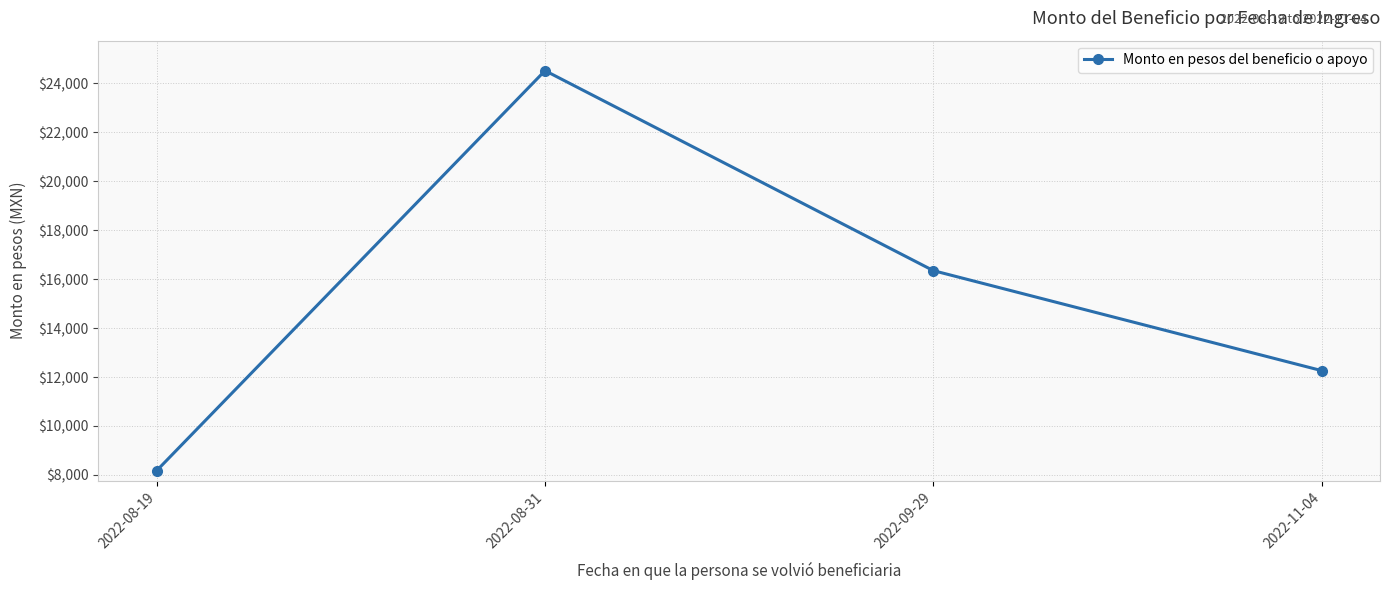

The value at 2022-09-29 is 24639.5. True or false?

False